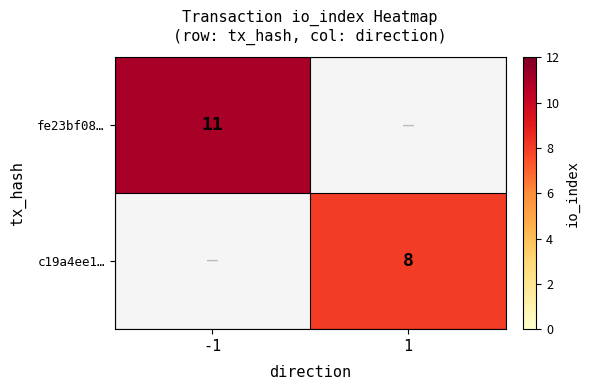

Which has a higher value, 1 or -1?

-1